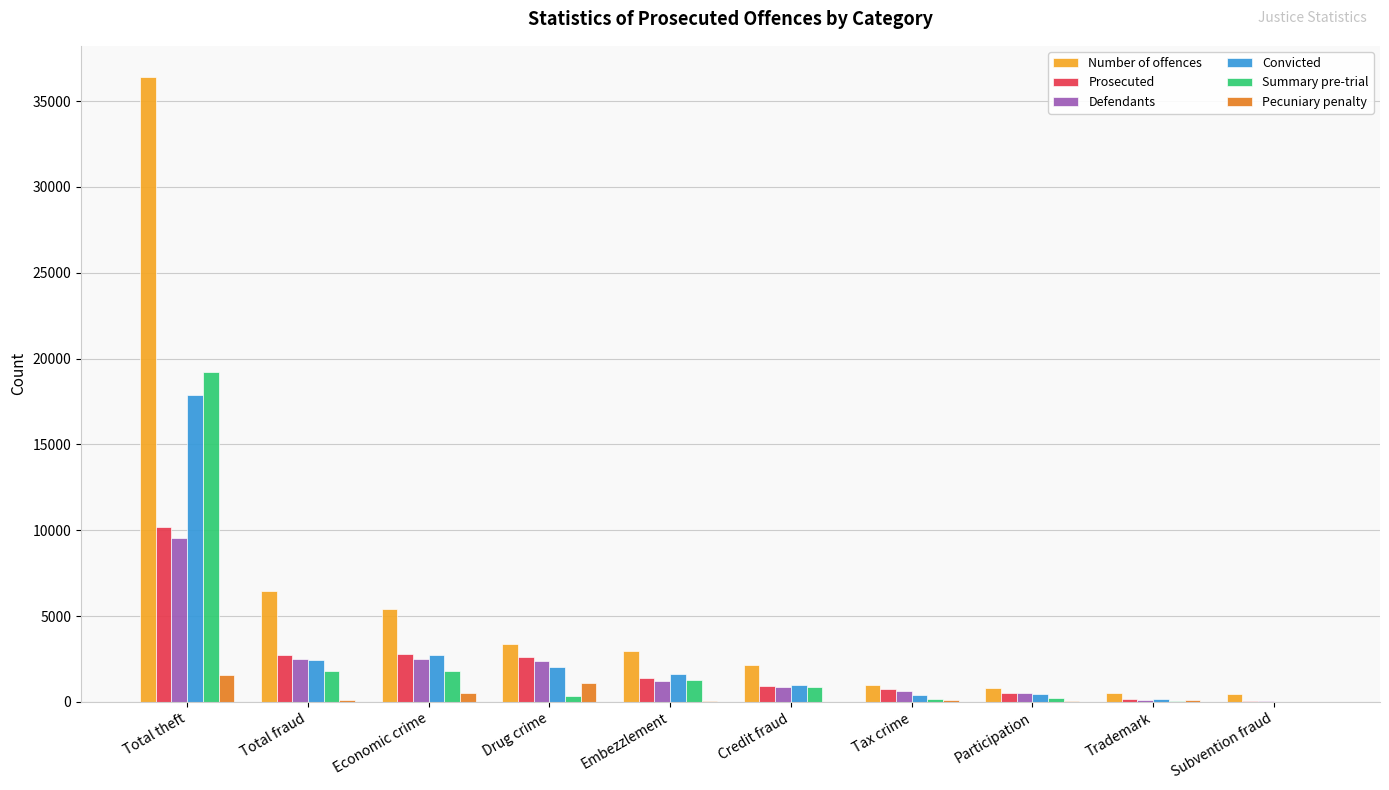

What is the average value of the Prosecuted series?

2209